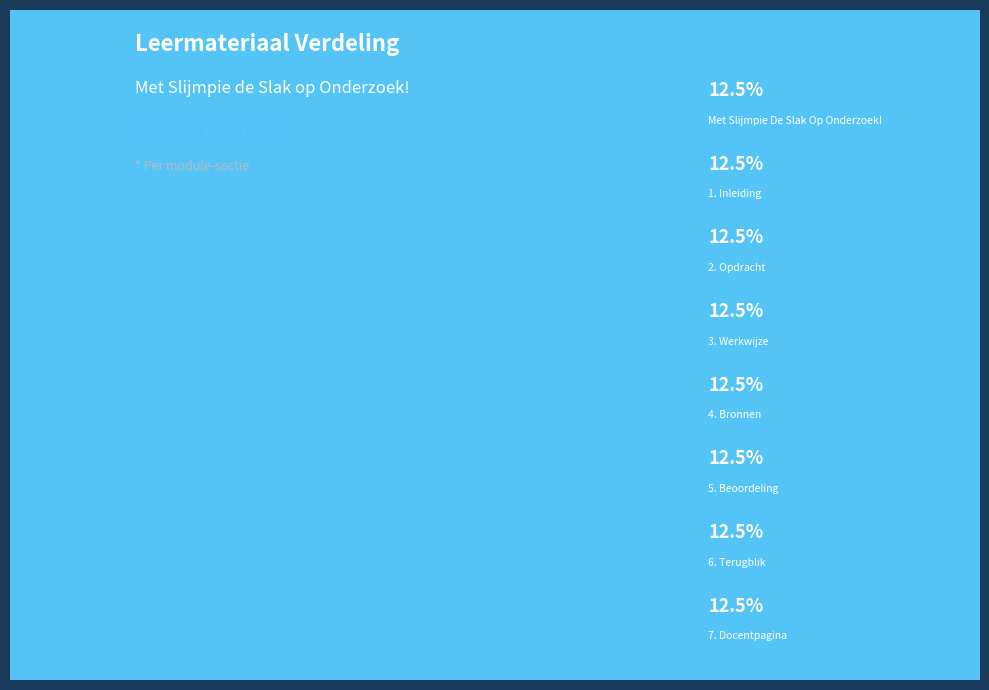

How much of the chart is everything except 3. Werkwijze?

87.5%